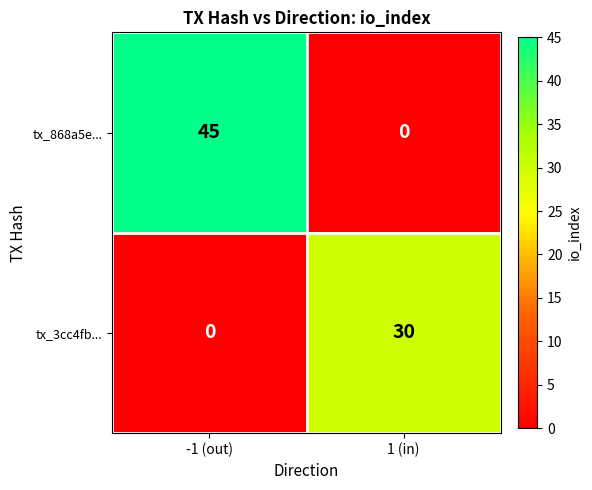

What is the maximum value for tx_3cc4fb...?

30